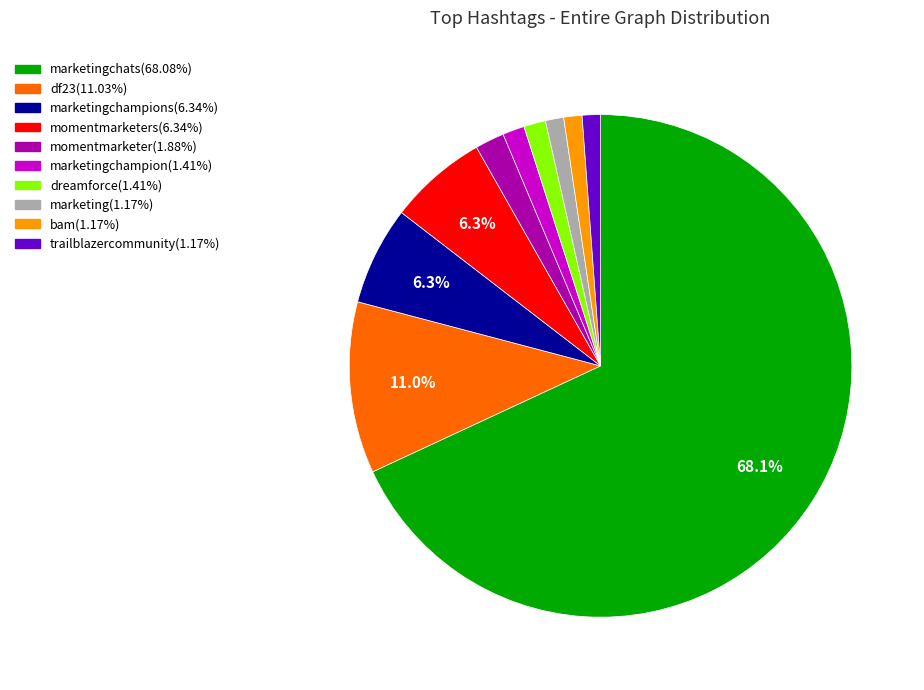

Does any single category account for the majority?

Yes